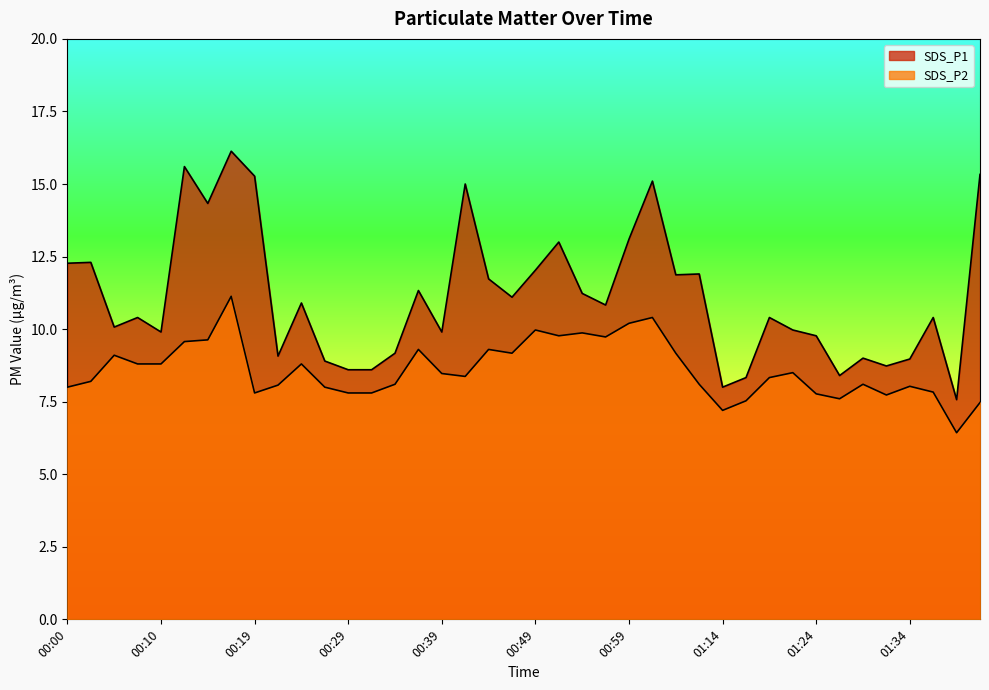

List the series in order of their overall mean, lowest first.

SDS_P2, SDS_P1